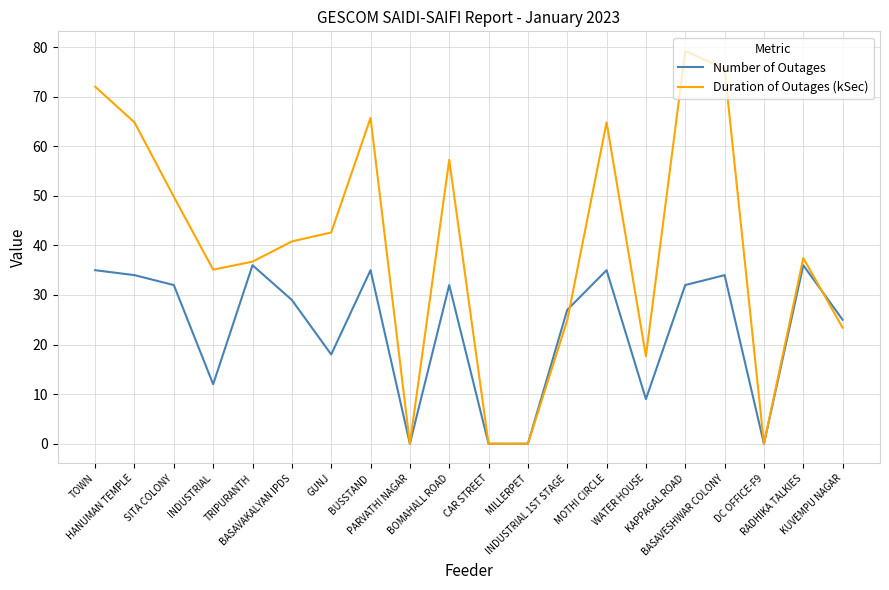

Rank the series by their average value, from lowest to highest.

Number of Outages, Duration of Outages (kSec)